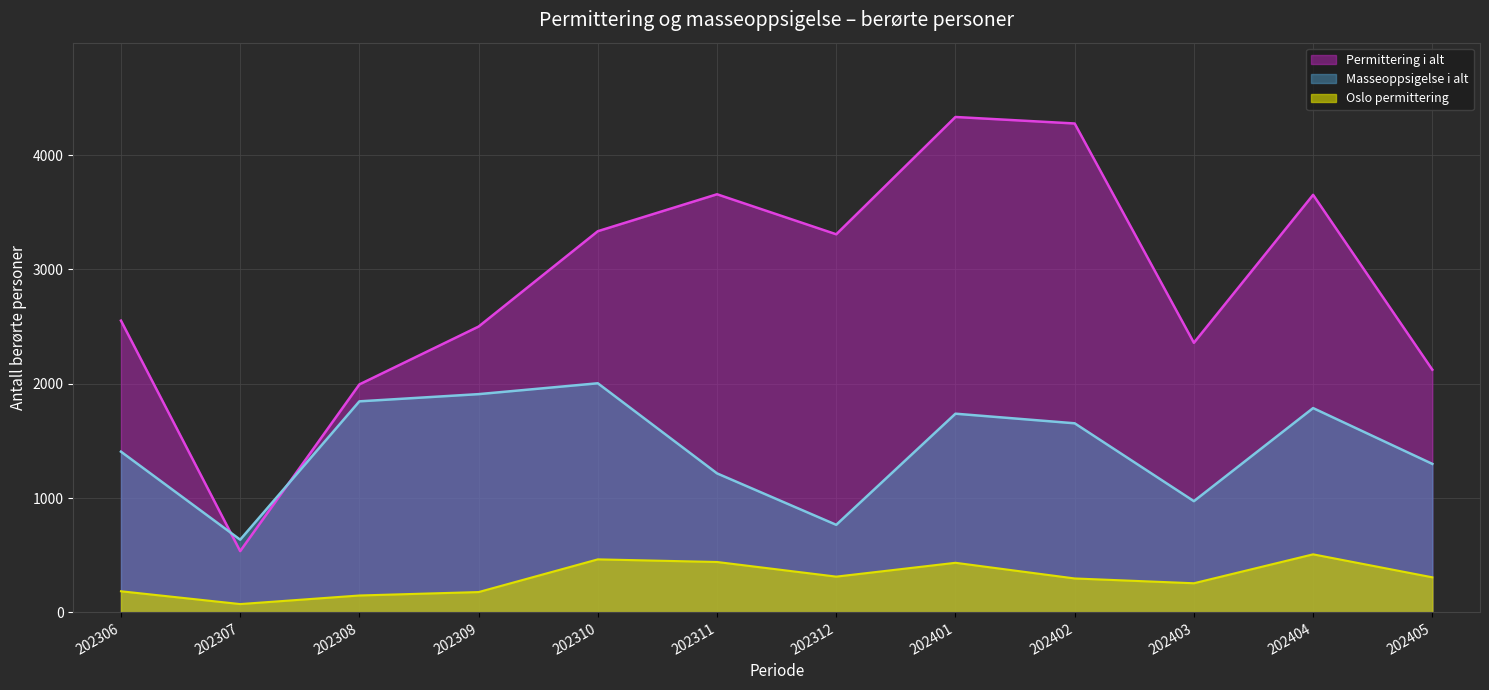

At which category does Permittering i alt reach its first local peak?

202311